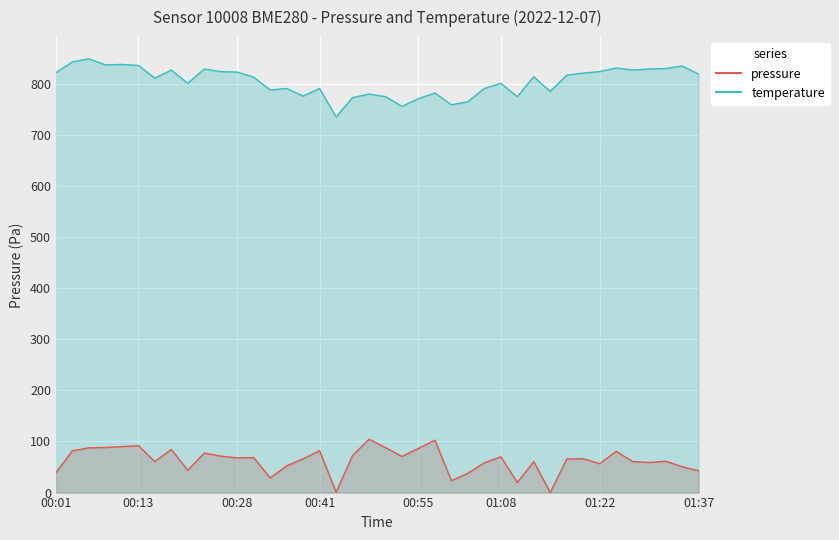

What is the value of the temperature point at the 17th from the left?

791.0